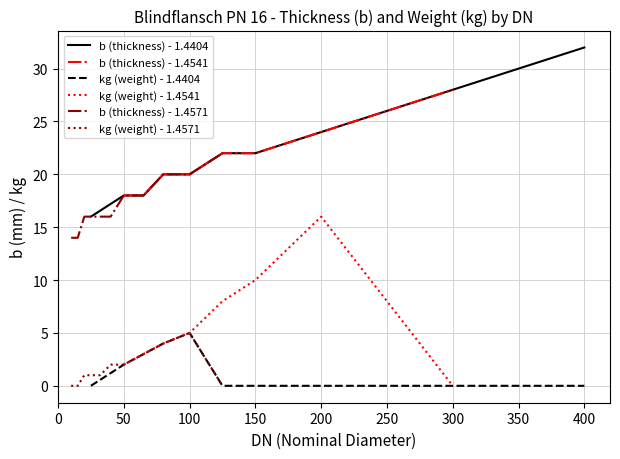

List the series in order of their peak value, lowest first.

kg (weight), b (thickness)